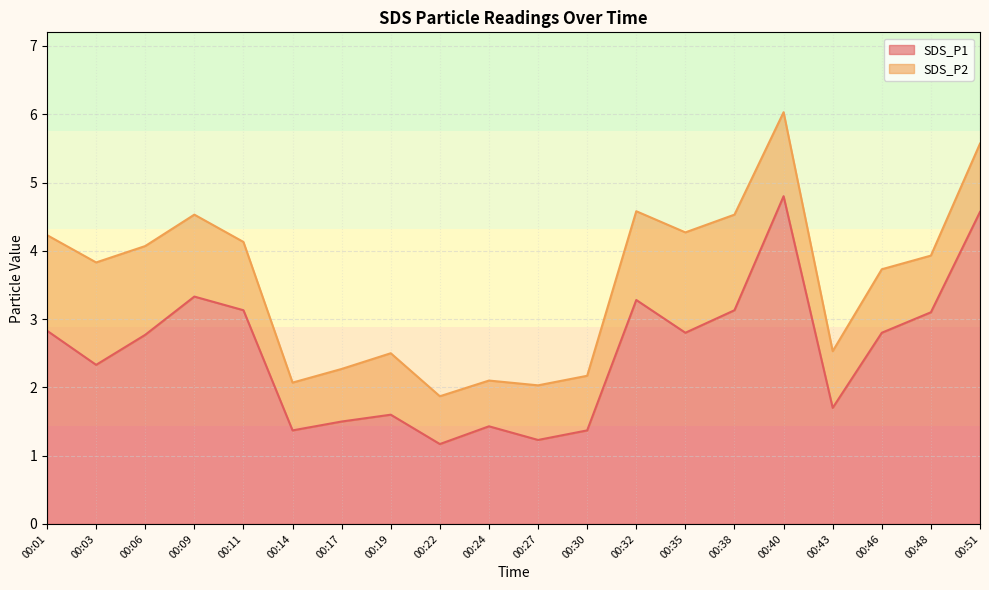

What is the value of the 7th point from the left?

1.5